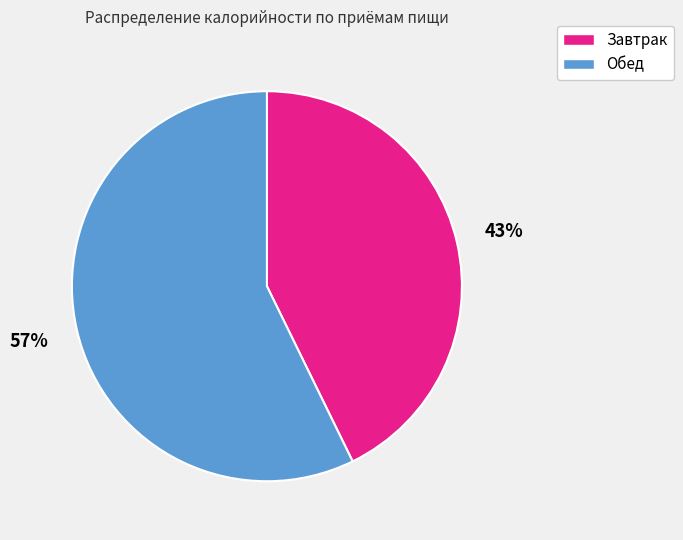

The Завтрак slice represents 55% of the pie. True or false?

False